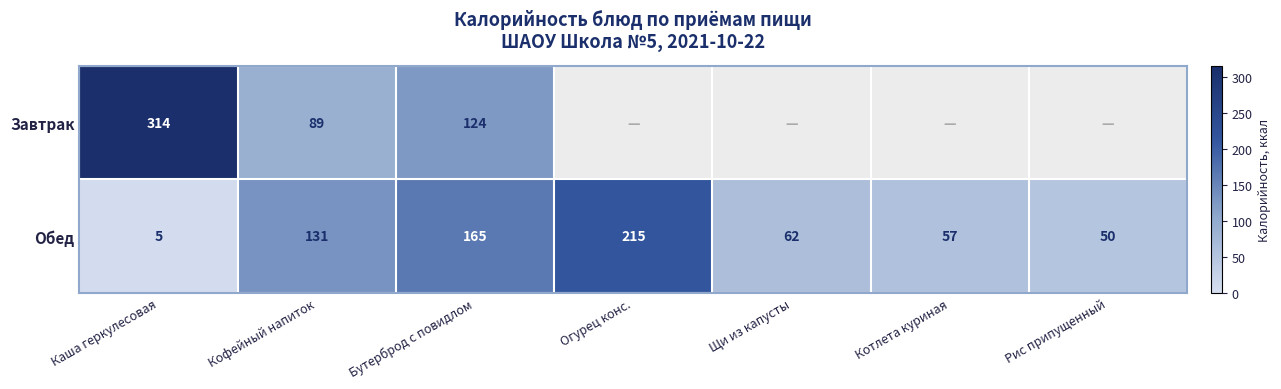

Where is Обед nearest to the value 110?

Кофейный напиток